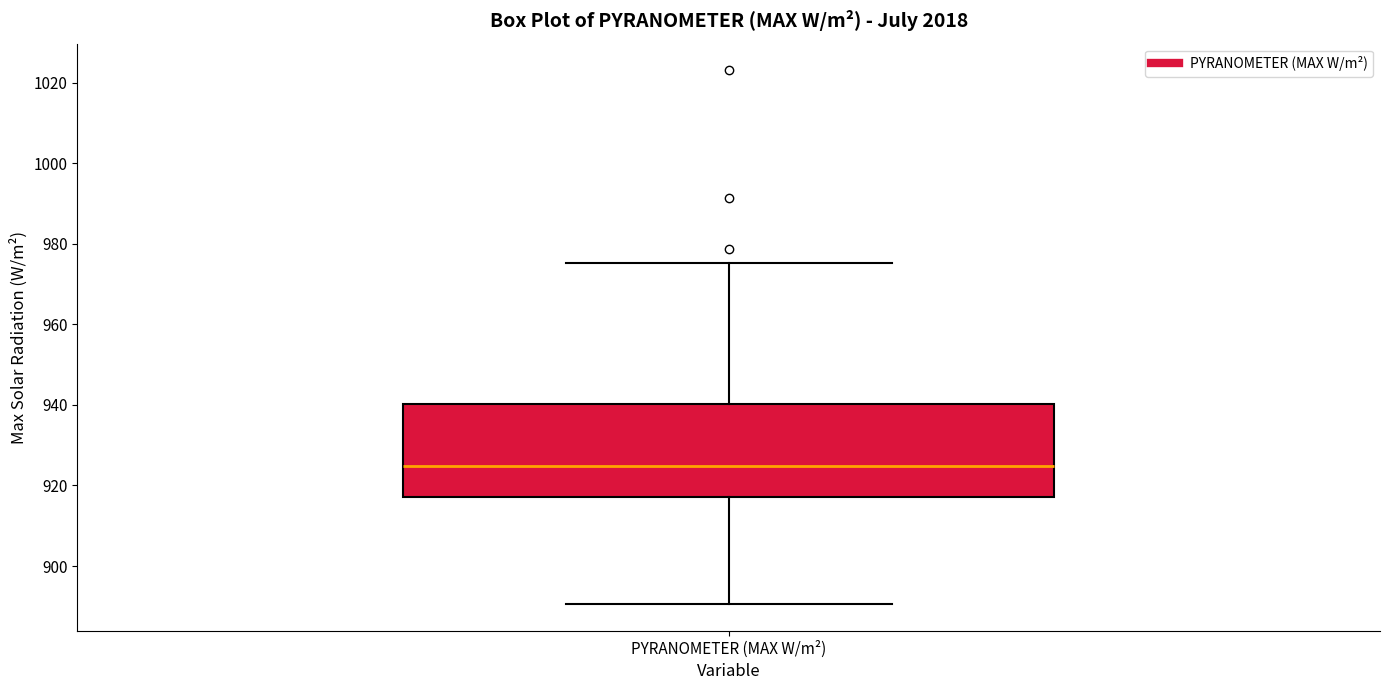

Transcribe this box plot: give where the median line is, the range the box spans, and where the two whiskers end, as read against the y-axis. The values are not printed on the chart, so give them approximately, as read against the axis.

median 924, box 918 to 940, whiskers 890 to 976